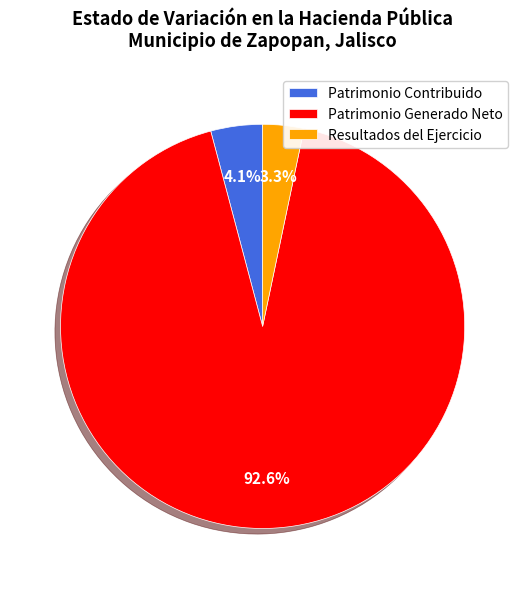

How many slices are in this pie chart?

3